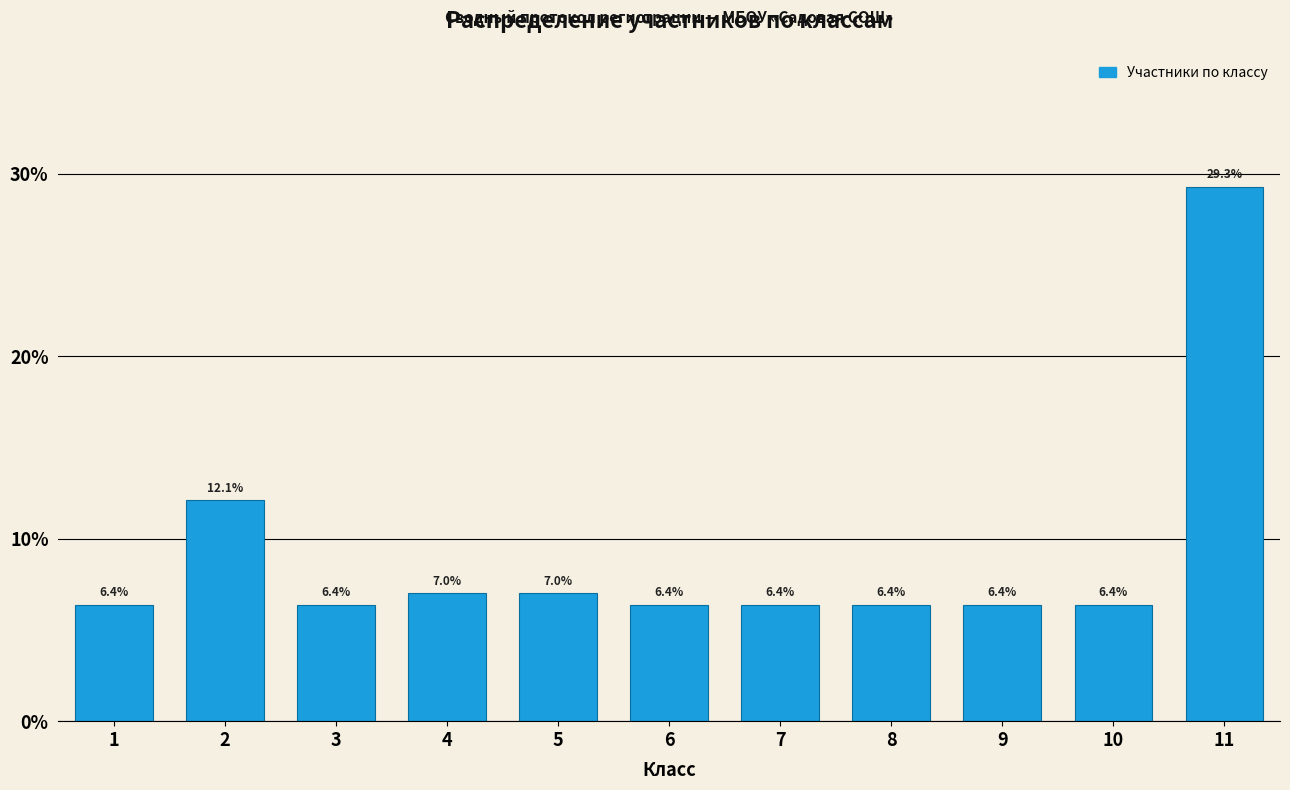

Reading right to left, extract all data points from this chart.

11=29.3	10=6.4	9=6.4	8=6.4	7=6.4	6=6.4	5=7.0	4=7.0	3=6.4	2=12.1	1=6.4